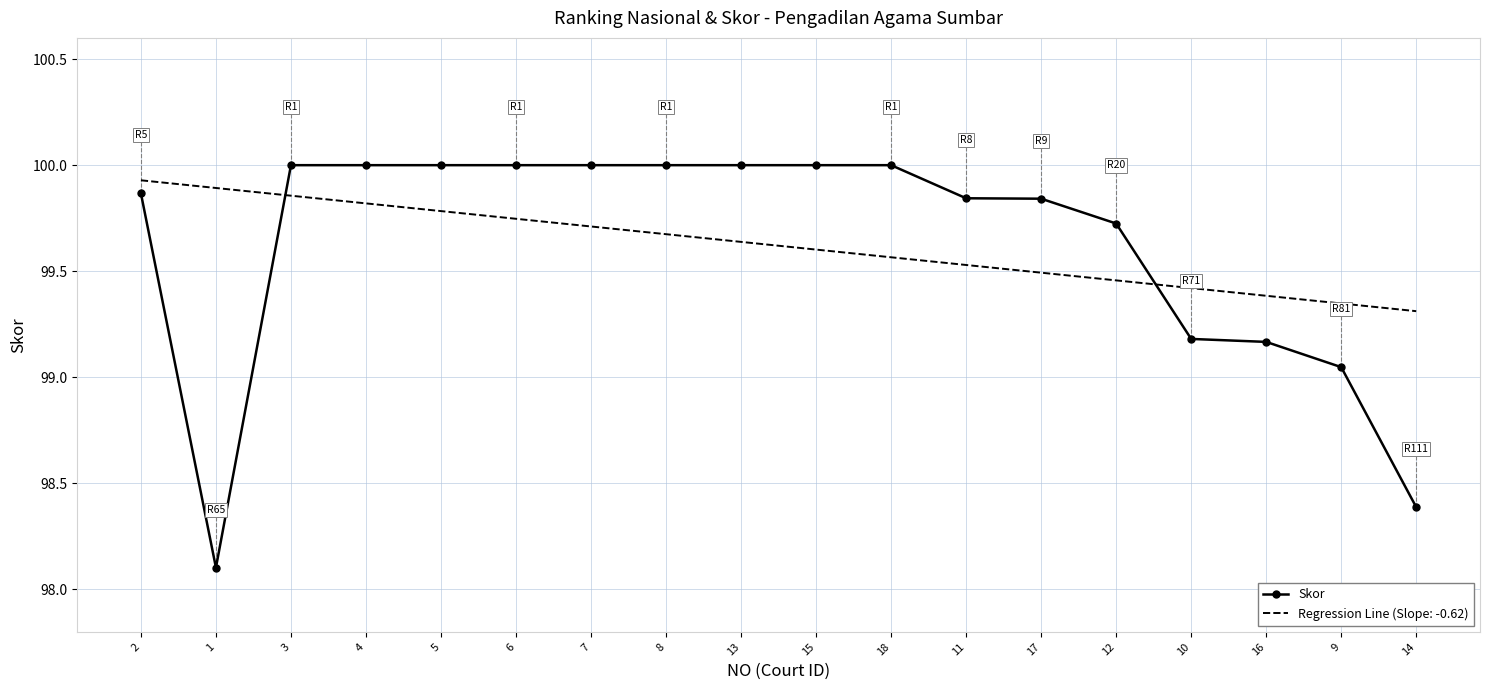

Rank the series at 10 from lowest to highest value.

Skor, Regression Line (Slope: -0.62)